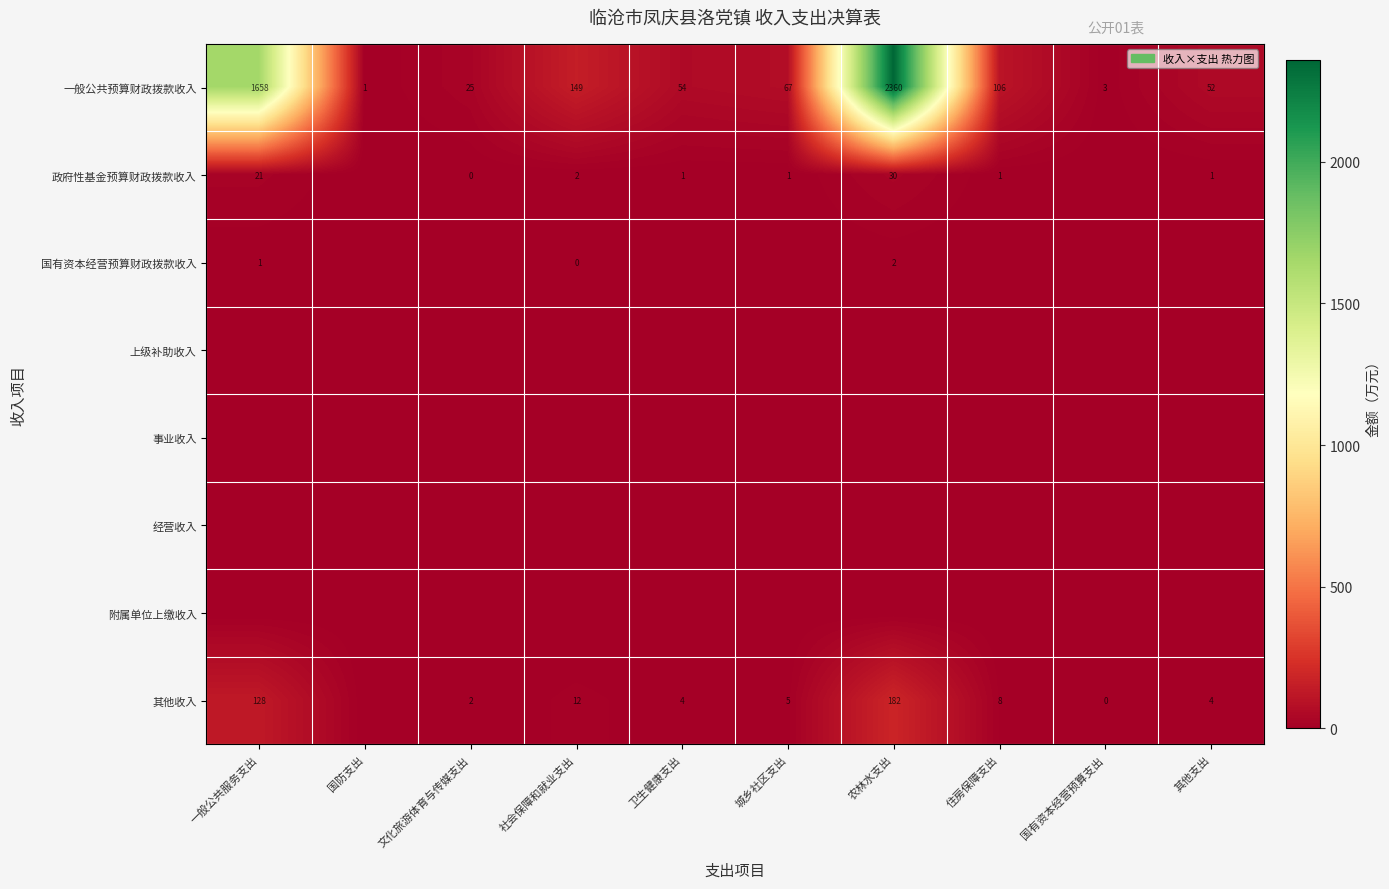

At which label does 一般公共预算财政拨款收入 first exceed 67?

一般公共服务支出